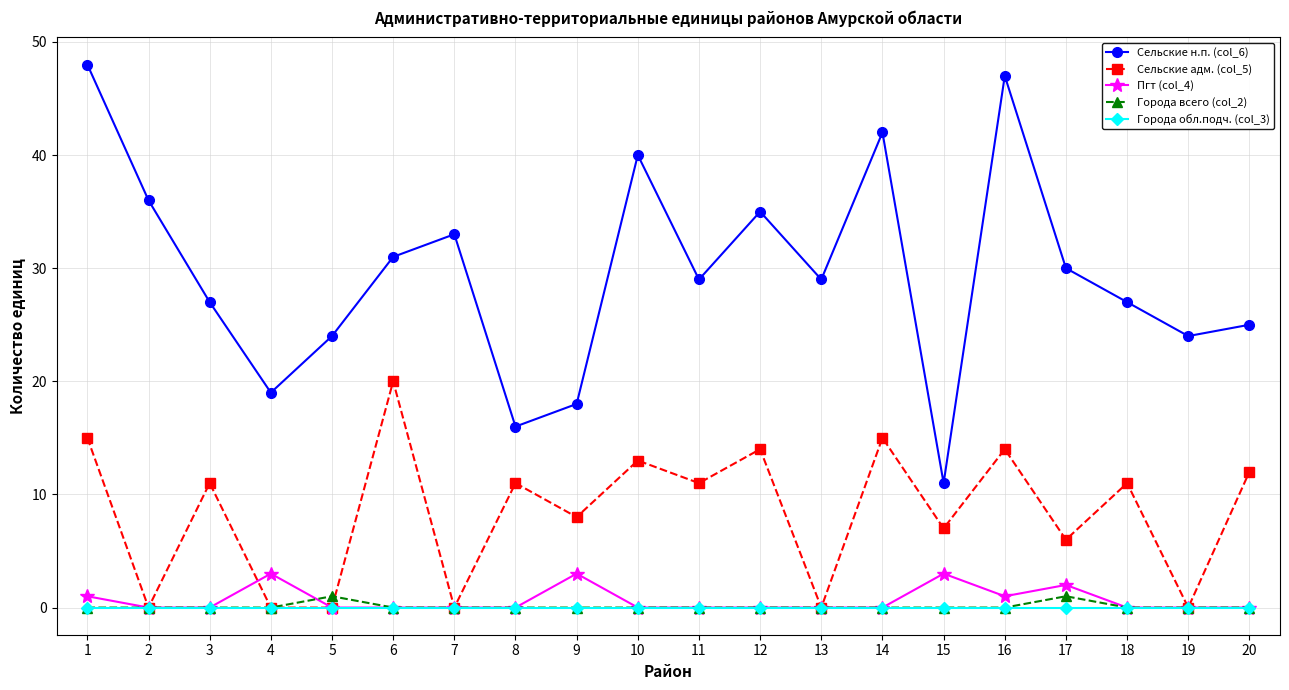

Which series has the largest total across all categories?

Сельские н.п. (col_6)